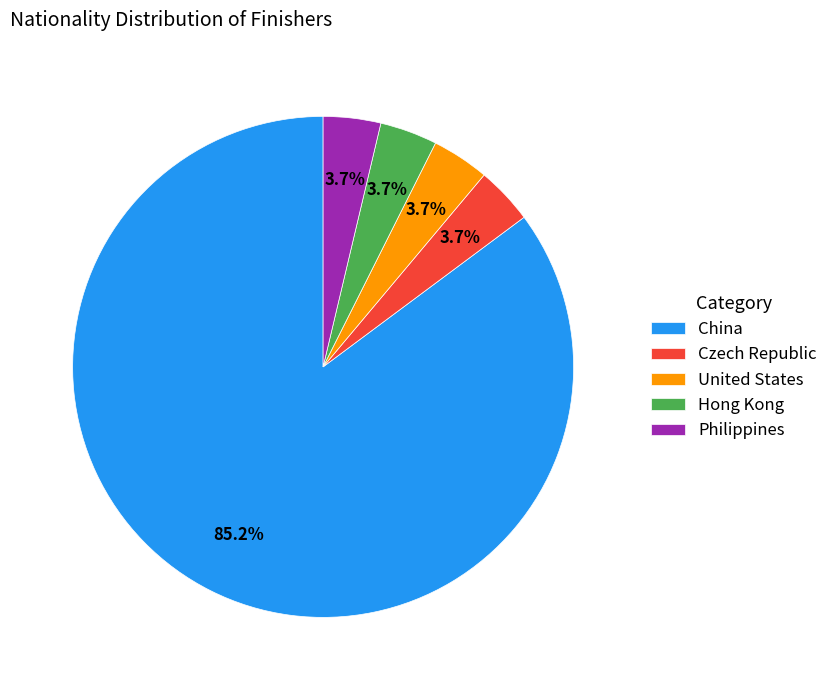

What portion of the pie excludes United States?

96.3%